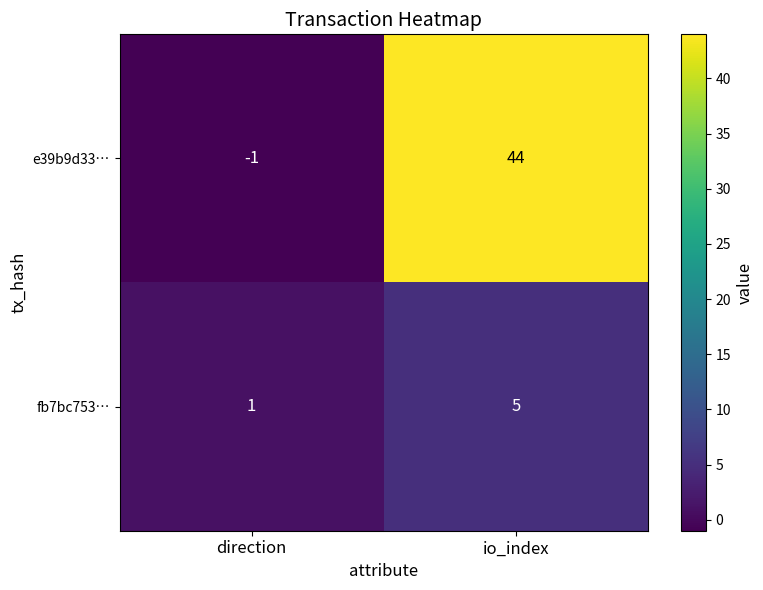

What value does the fb7bc753… series have at io_index?

5